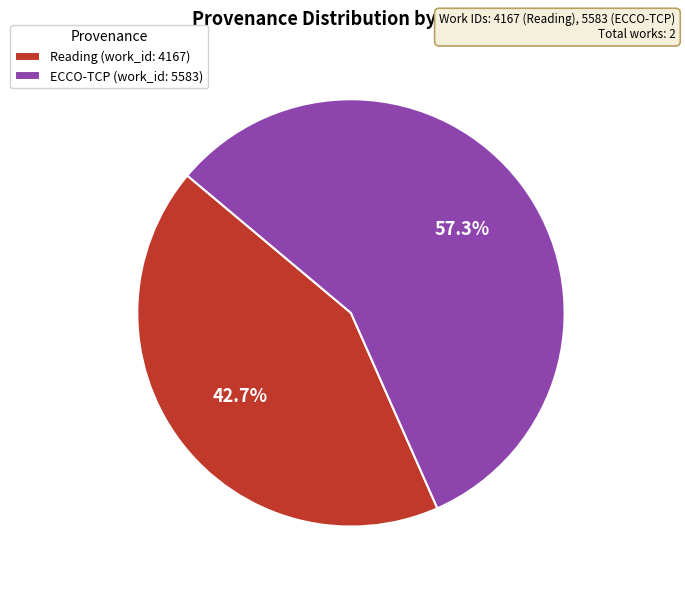

Which slice represents more than half of the pie?

ECCO-TCP (work_id: 5583)